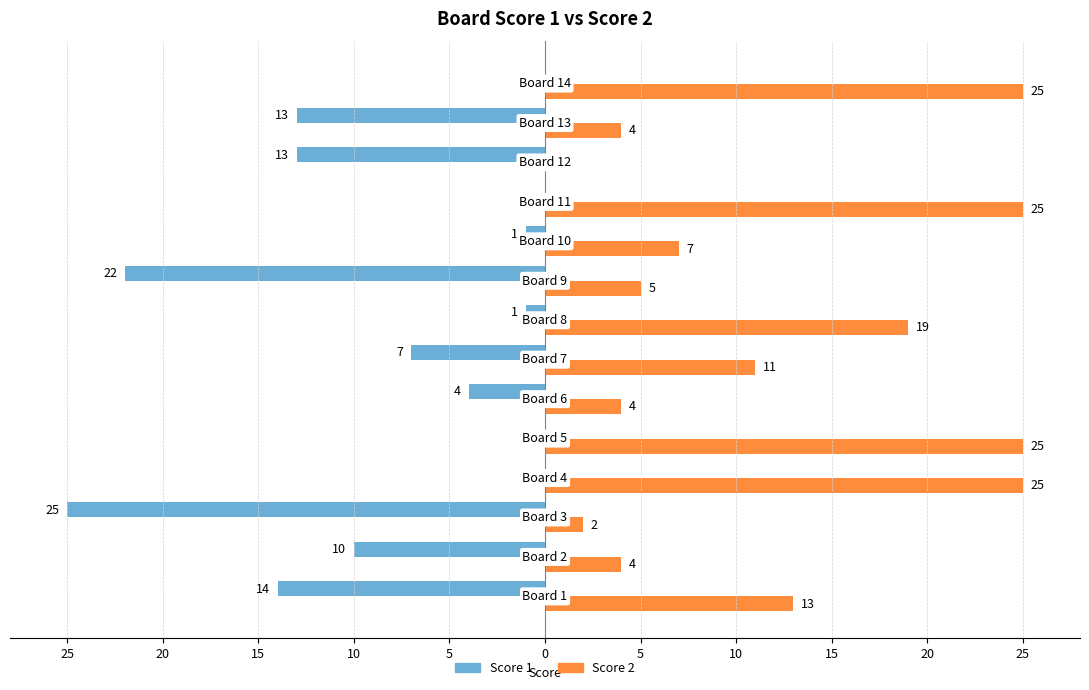

What are all the series names shown in the legend?

Score 1, Score 2